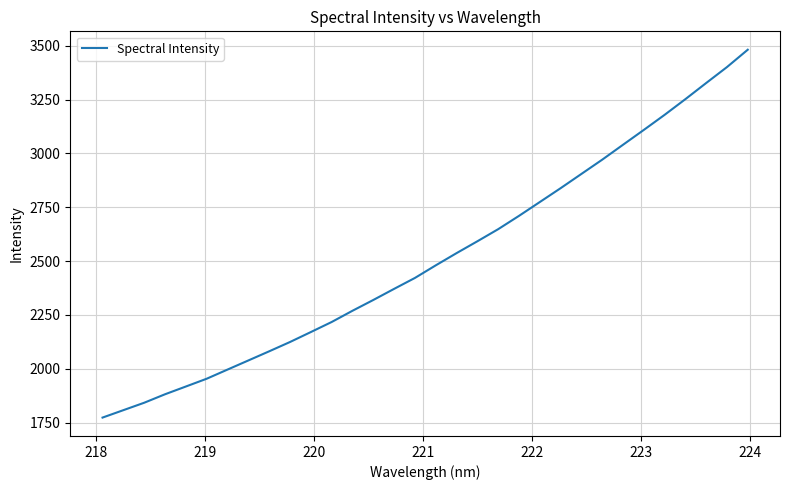

What is the minimum value shown in the chart?

1773.0